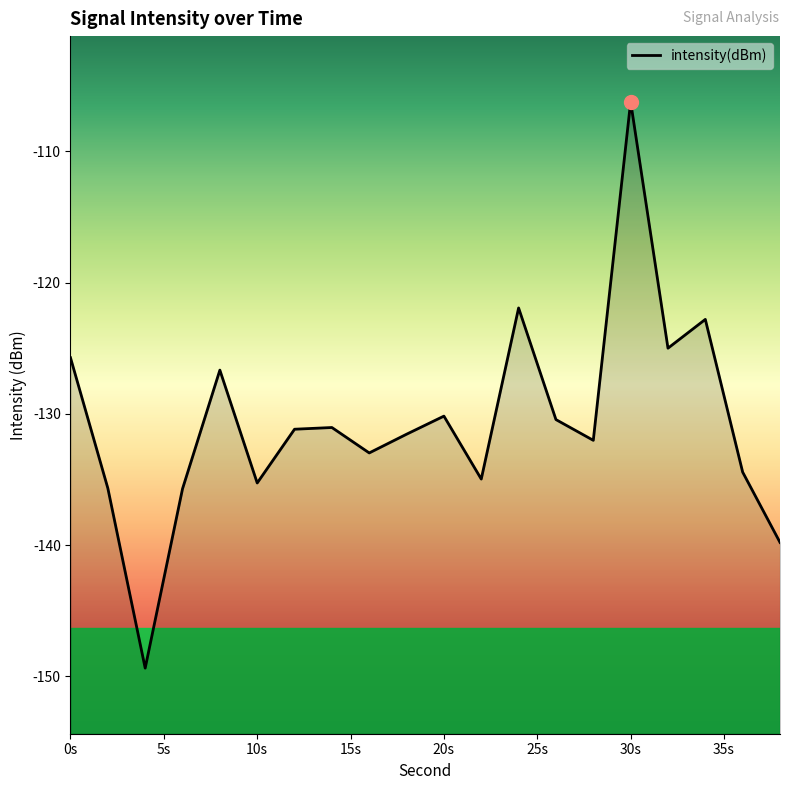

How many points are lower than both their immediate neighbors (excluding endpoints)?

6